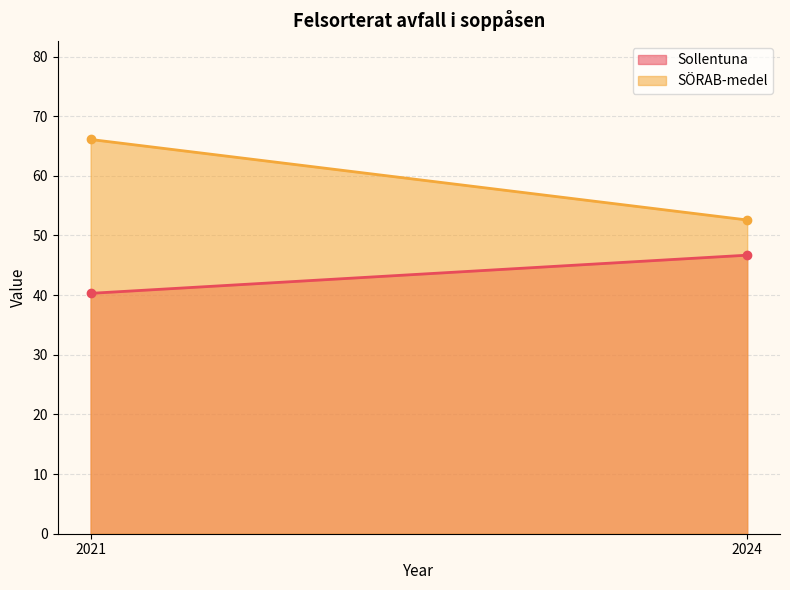

Rank the series by their maximum value, from highest to lowest.

SÖRAB-medel, Sollentuna